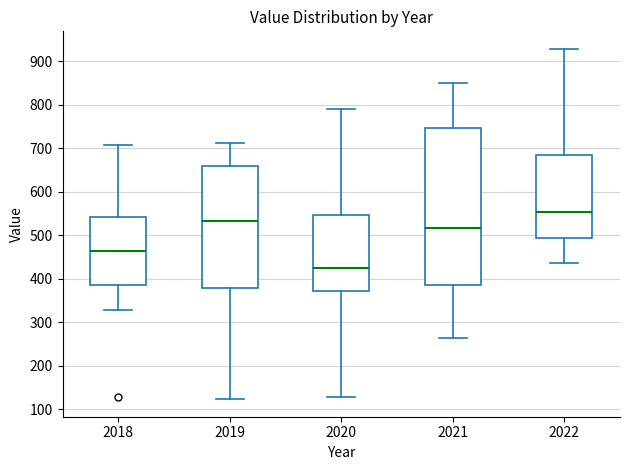

Where is the upper edge of the box at x = 2019 on the y-axis? The values are not printed on the chart, so give them approximately, as read against the axis.

660